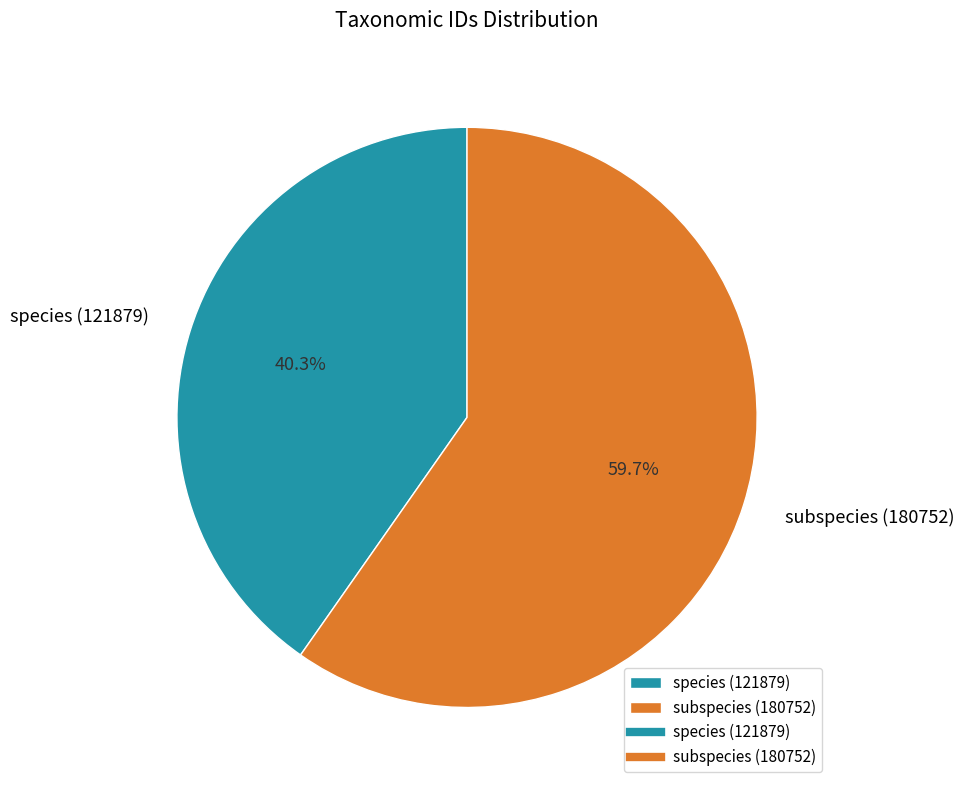

Does subspecies (180752) account for over 50% of the chart?

Yes